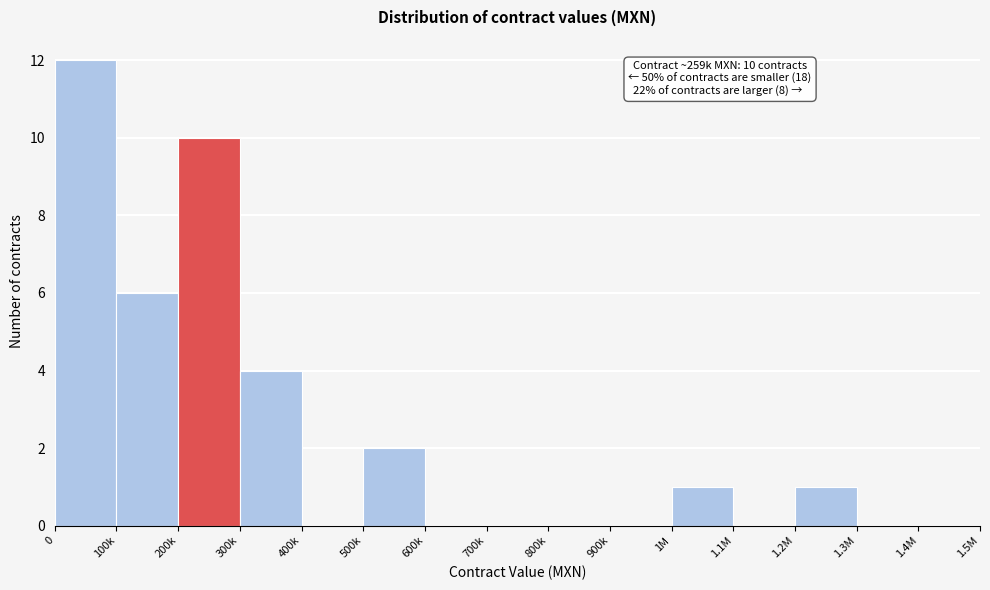

True or false: the data shows 6 at 1.1M.

False